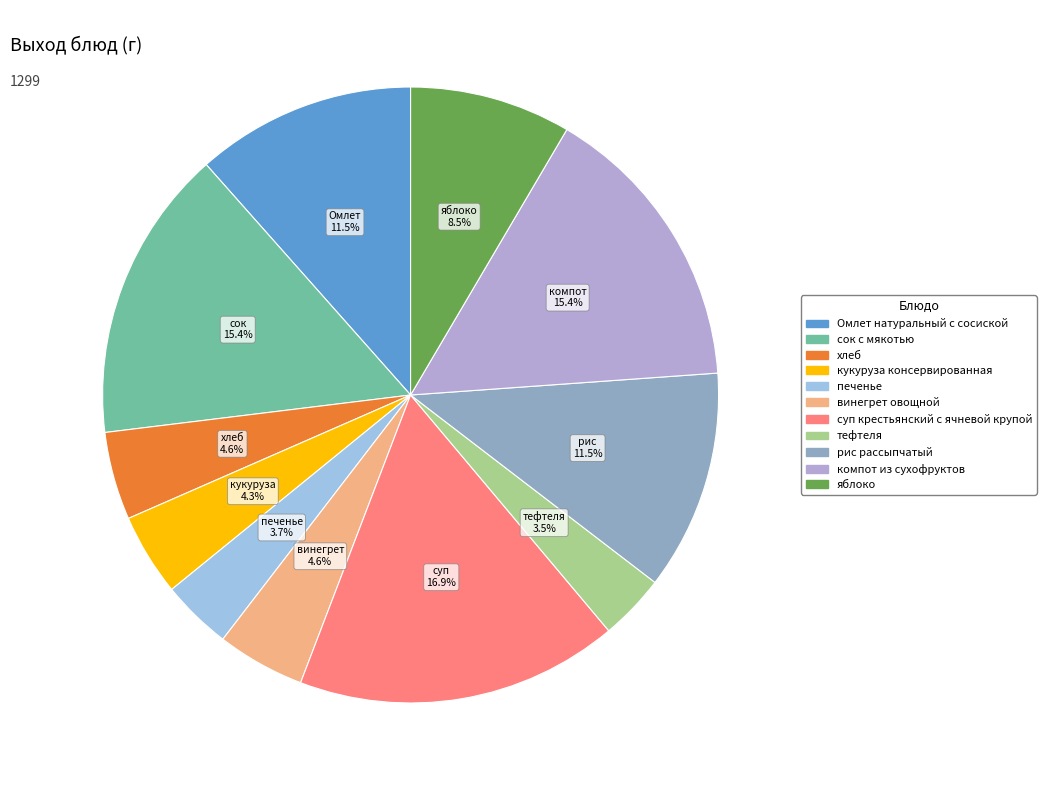

To the nearest percent, what is the difference between the сок с мякотью and винегрет овощной slice percentages?

11%